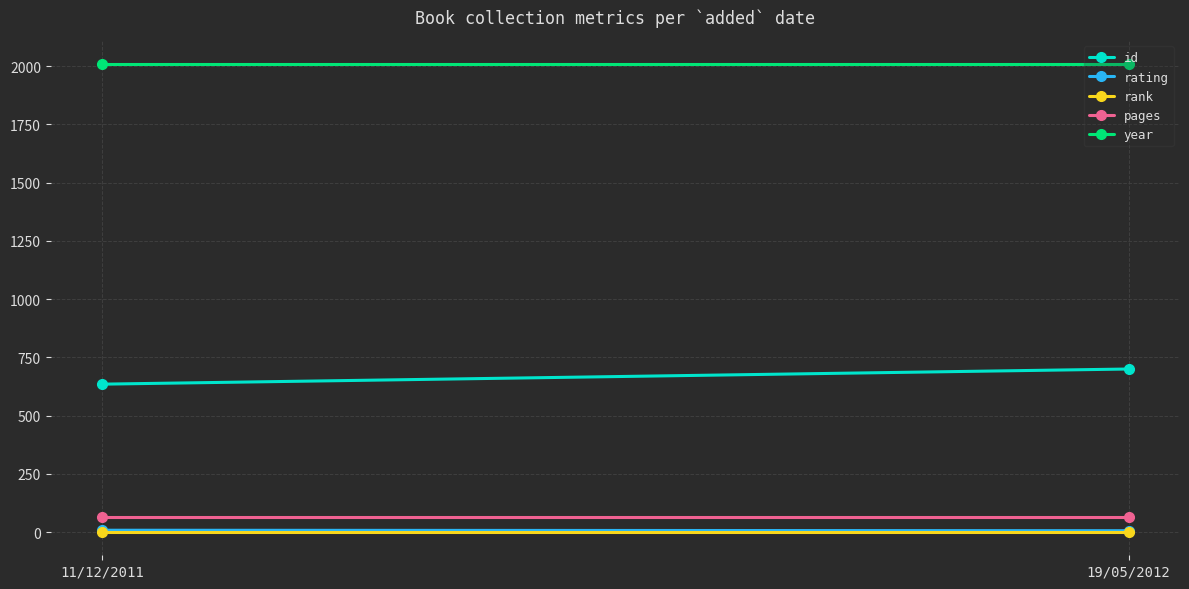

What is the label of the 1st point from the left?

11/12/2011